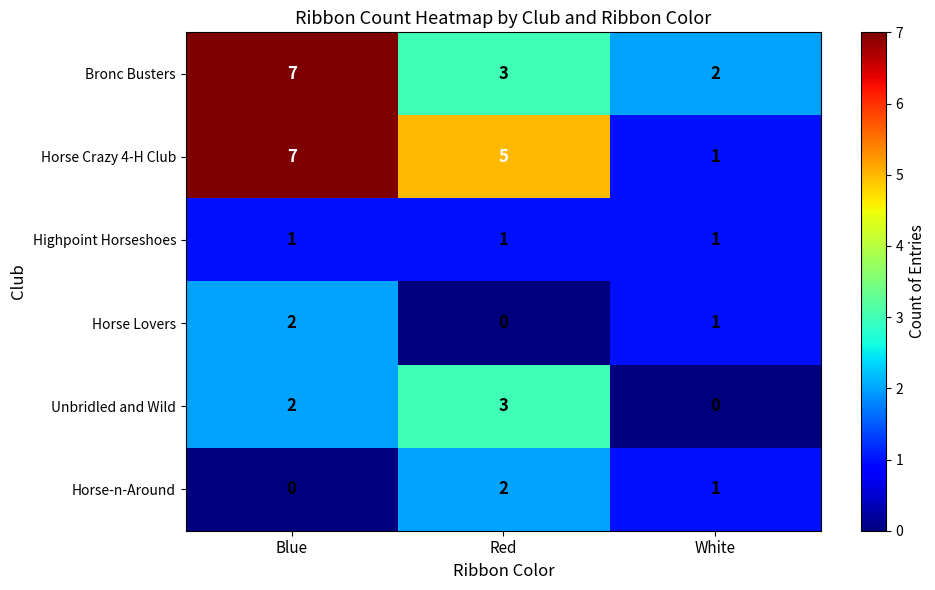

Where does the Horse-n-Around series first go above 1?

Red